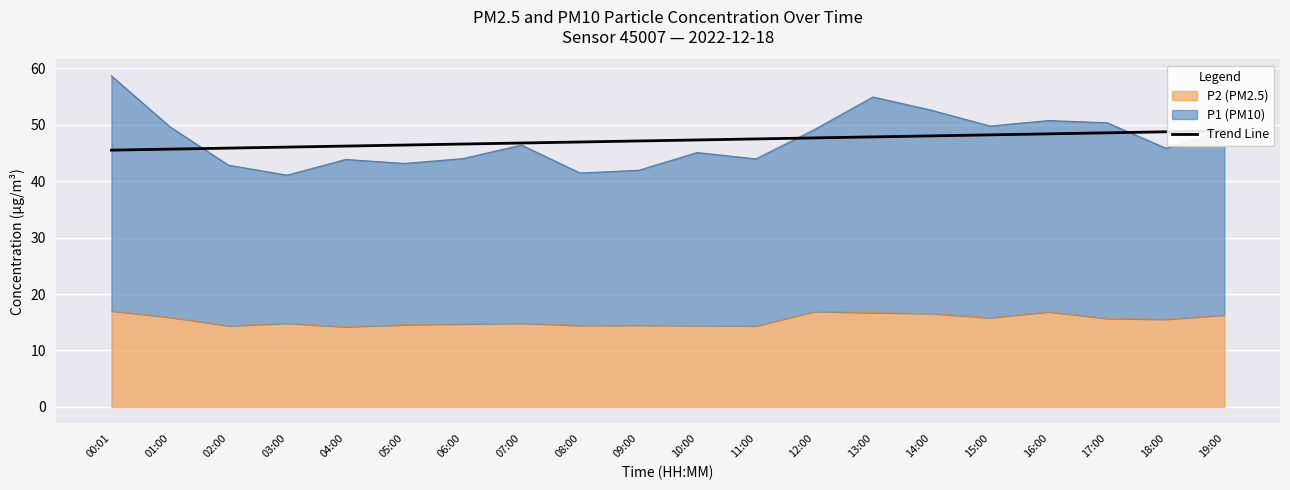

How many categories are shown in the chart?

20